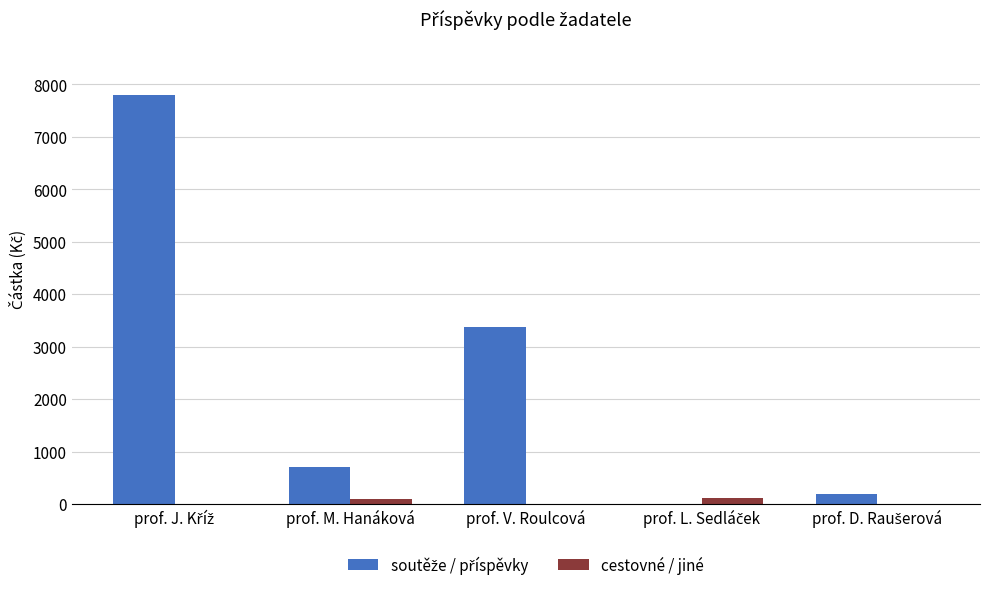

Is the value of cestovné / jiné at prof. M. Hanáková greater than the value of soutěže / příspěvky at prof. J. Kříž?

No